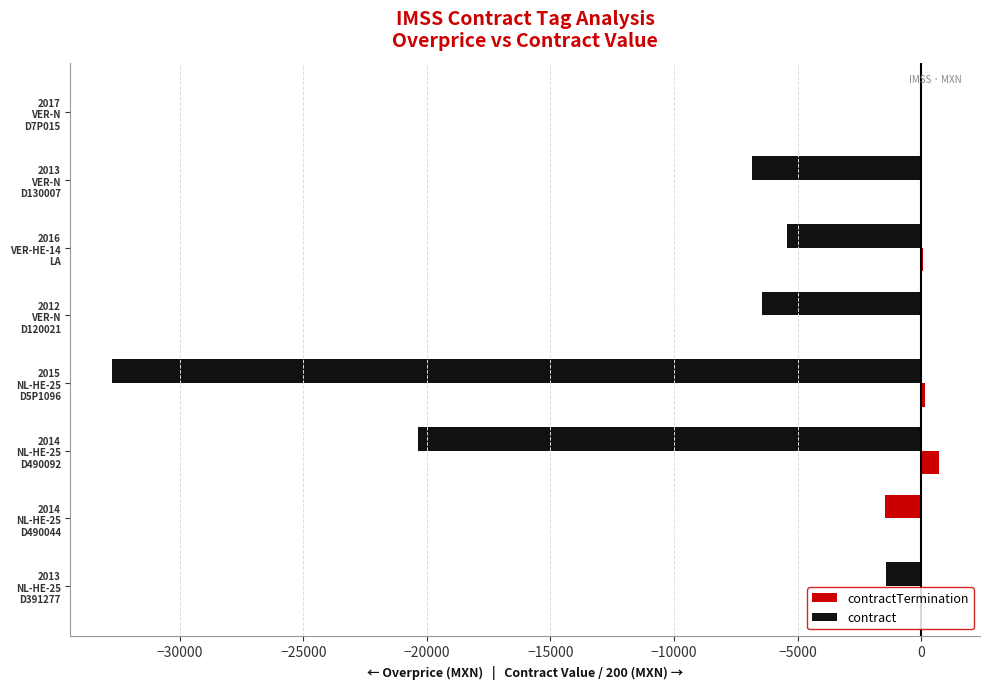

How many series are shown in this chart?

2